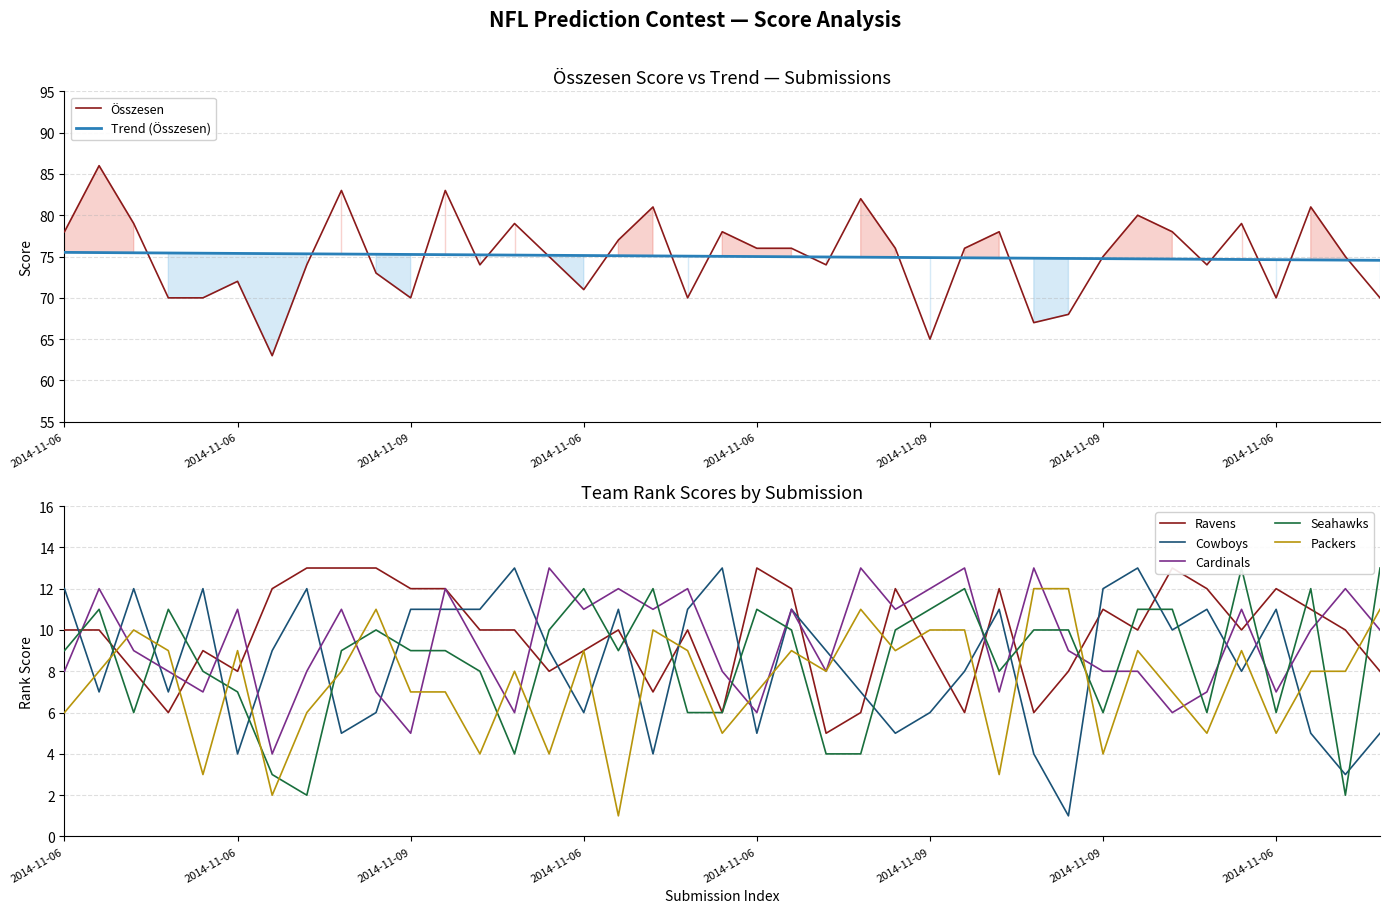

What is the difference between the Összesen values at 2014-11-06 and 2014-11-09?

23